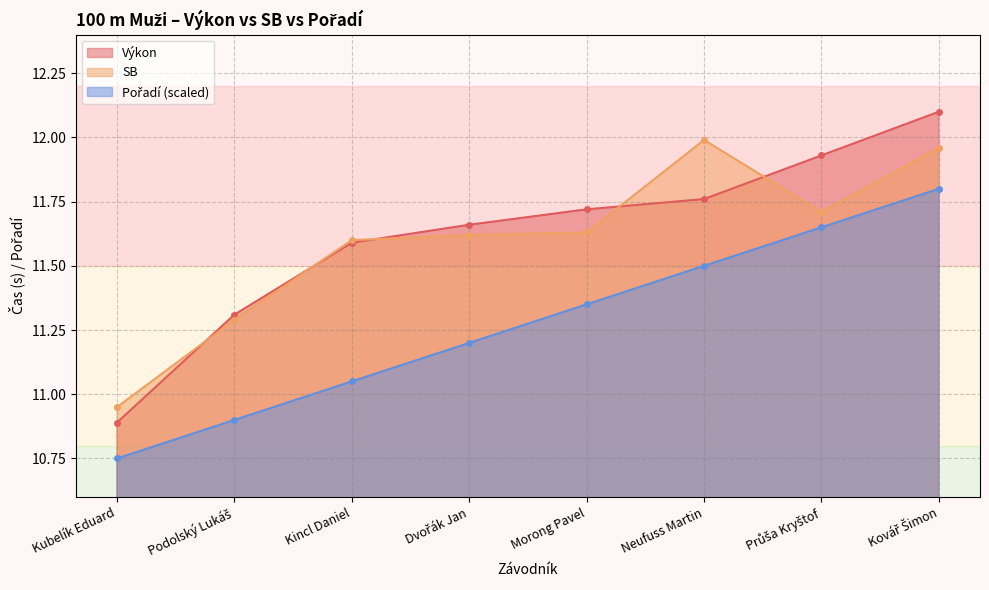

What is the difference between the Výkon values at Podolský Lukáš and Neufuss Martin?

0.4